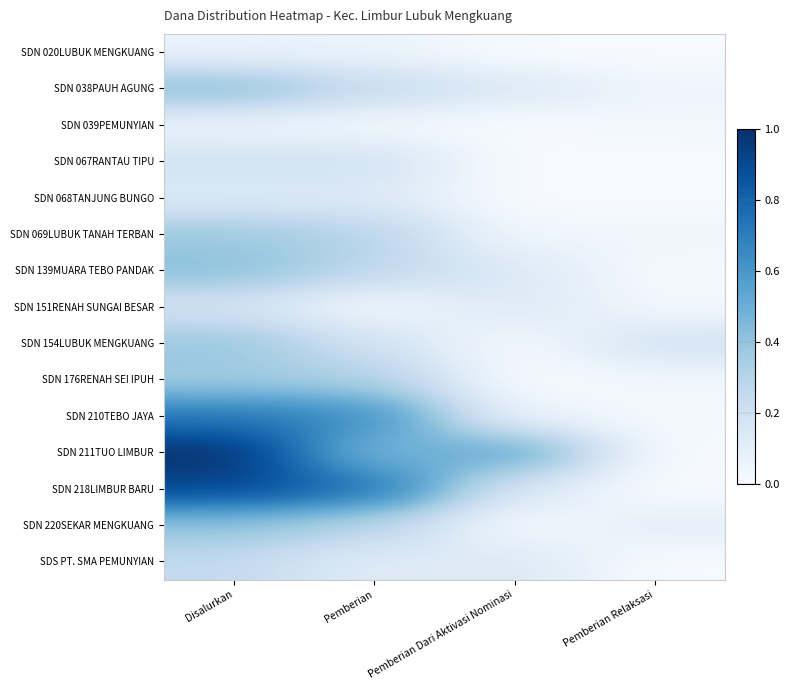

Reading left to right, extract all data points from this chart.

SDN 020LUBUK MENGKUANG: Disalurkan=0.1	Pemberian=0.1	Pemberian Dari Aktivasi Nominasi=0.0	Pemberian Relaksasi=0.0
SDN 038PAUH AGUNG: Disalurkan=0.4	Pemberian=0.2	Pemberian Dari Aktivasi Nominasi=0.1	Pemberian Relaksasi=0.0
SDN 039PEMUNYIAN: Disalurkan=0.0	Pemberian=0.0	Pemberian Dari Aktivasi Nominasi=0.0	Pemberian Relaksasi=0.0
SDN 067RANTAU TIPU: Disalurkan=0.2	Pemberian=0.2	Pemberian Dari Aktivasi Nominasi=0.0	Pemberian Relaksasi=0.0
SDN 068TANJUNG BUNGO: Disalurkan=0.1	Pemberian=0.1	Pemberian Dari Aktivasi Nominasi=0.0	Pemberian Relaksasi=0.0
SDN 069LUBUK TANAH TERBAN: Disalurkan=0.4	Pemberian=0.3	Pemberian Dari Aktivasi Nominasi=0.0	Pemberian Relaksasi=0.0
SDN 139MUARA TEBO PANDAK: Disalurkan=0.4	Pemberian=0.3	Pemberian Dari Aktivasi Nominasi=0.1	Pemberian Relaksasi=0.0
SDN 151RENAH SUNGAI BESAR: Disalurkan=0.2	Pemberian=0.0	Pemberian Dari Aktivasi Nominasi=0.1	Pemberian Relaksasi=0.0
SDN 154LUBUK MENGKUANG: Disalurkan=0.4	Pemberian=0.2	Pemberian Dari Aktivasi Nominasi=0.0	Pemberian Relaksasi=0.2
SDN 176RENAH SEI IPUH: Disalurkan=0.4	Pemberian=0.3	Pemberian Dari Aktivasi Nominasi=0.0	Pemberian Relaksasi=0.0
SDN 210TEBO JAYA: Disalurkan=0.7	Pemberian=0.6	Pemberian Dari Aktivasi Nominasi=0.0	Pemberian Relaksasi=0.0
SDN 211TUO LIMBUR: Disalurkan=1.0	Pemberian=0.4	Pemberian Dari Aktivasi Nominasi=0.6	Pemberian Relaksasi=0.0
SDN 218LIMBUR BARU: Disalurkan=0.9	Pemberian=0.8	Pemberian Dari Aktivasi Nominasi=0.1	Pemberian Relaksasi=0.0
SDN 220SEKAR MENGKUANG: Disalurkan=0.4	Pemberian=0.3	Pemberian Dari Aktivasi Nominasi=0.0	Pemberian Relaksasi=0.1
SDS PT. SMA PEMUNYIAN: Disalurkan=0.3	Pemberian=0.1	Pemberian Dari Aktivasi Nominasi=0.1	Pemberian Relaksasi=0.0